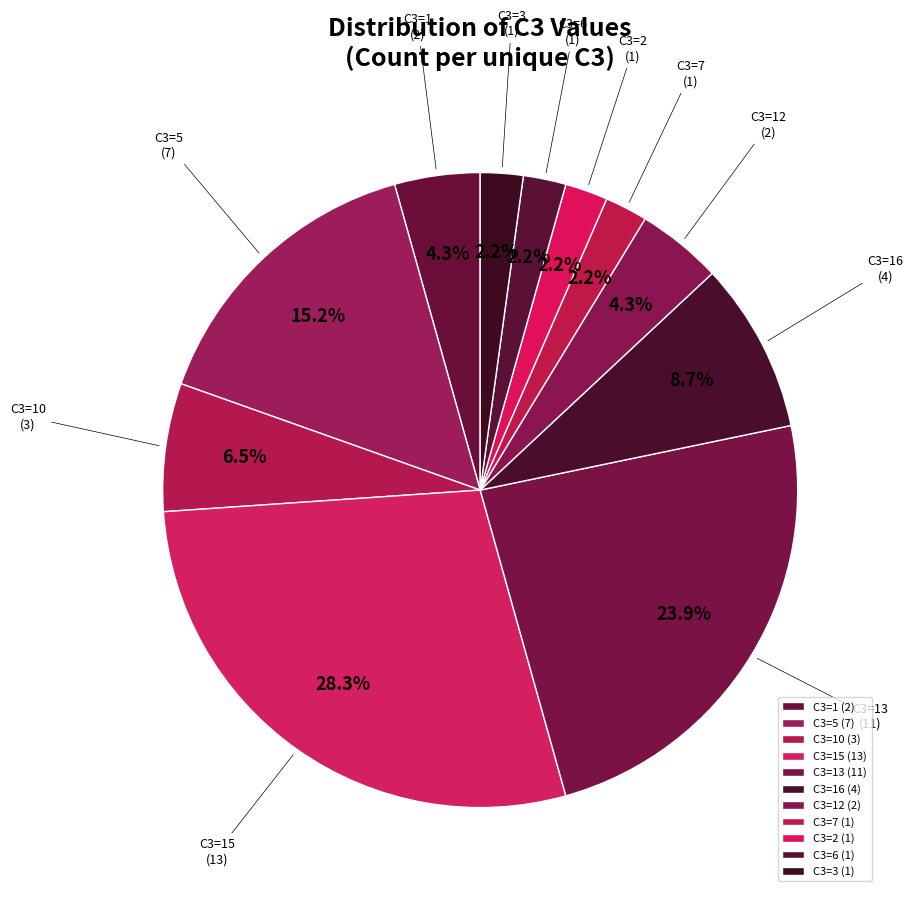

How many segments does this pie chart have?

11